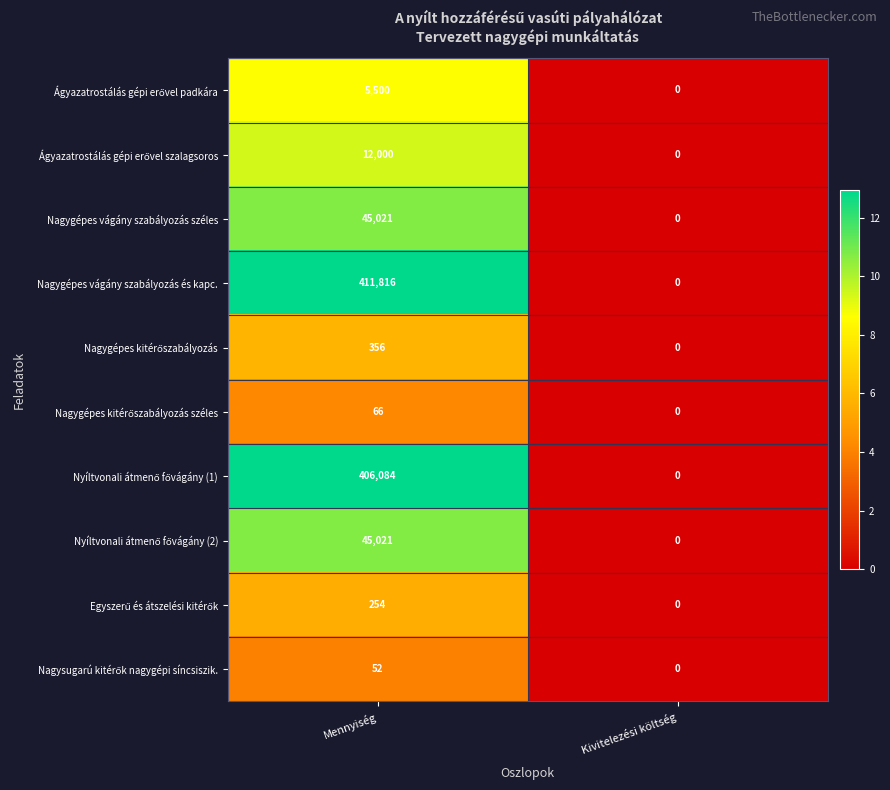

At which label is Nagygépes vágány szabályozás széles closest to 22510?

Kivitelezési költség